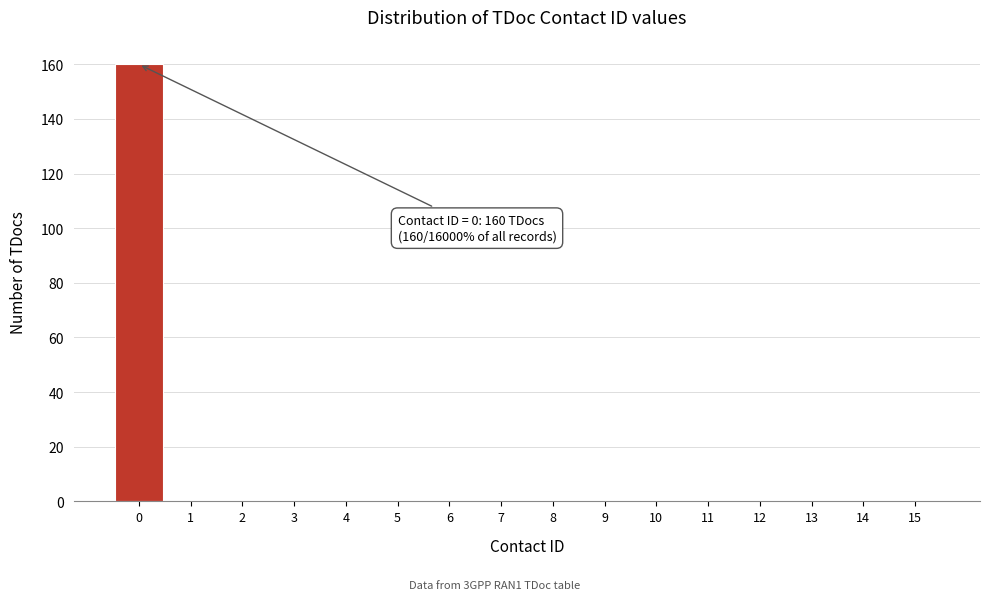

Reading right to left, extract all data points from this chart.

15=0	14=0	13=0	12=0	11=0	10=0	9=0	8=0	7=0	6=0	5=0	4=0	3=0	2=0	1=0	0=160